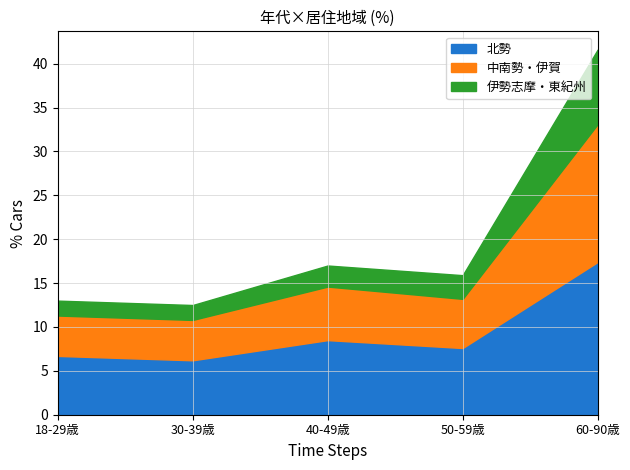

Does the chart have visible grid lines?

Yes